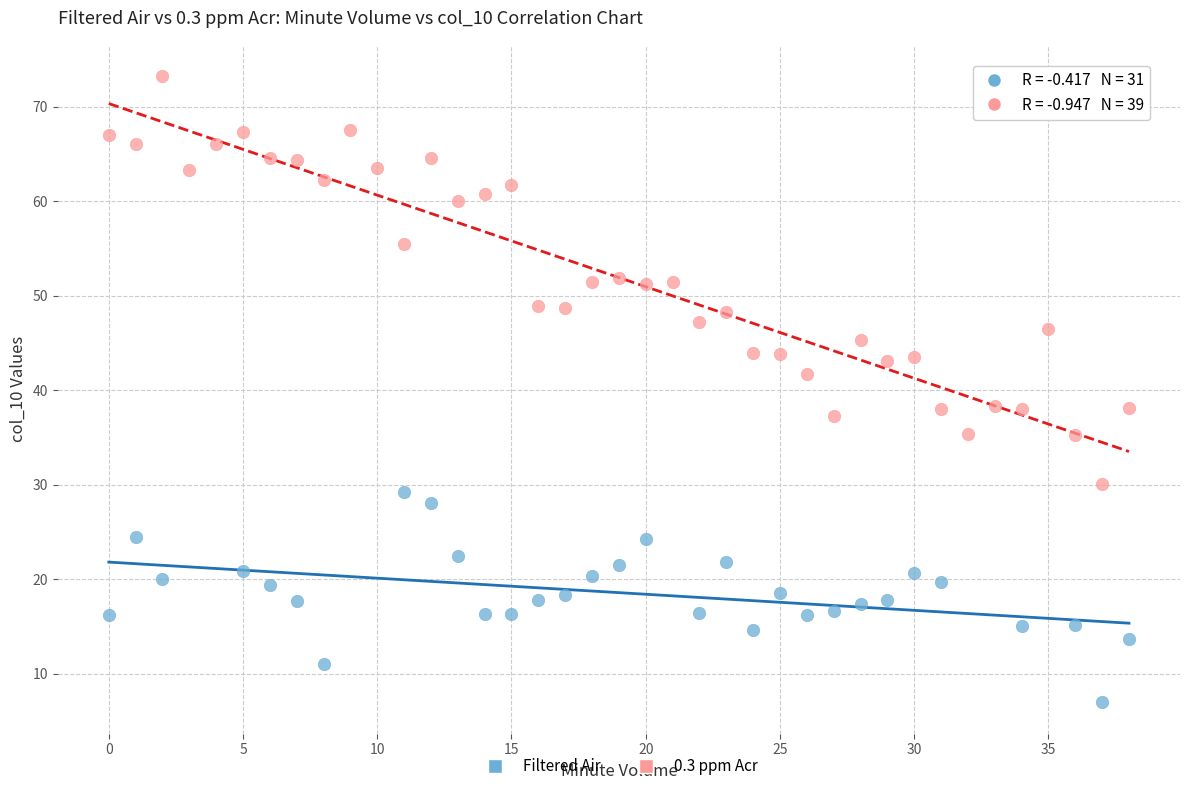

Which series contains the highest Y value?

0.3 ppm Acr